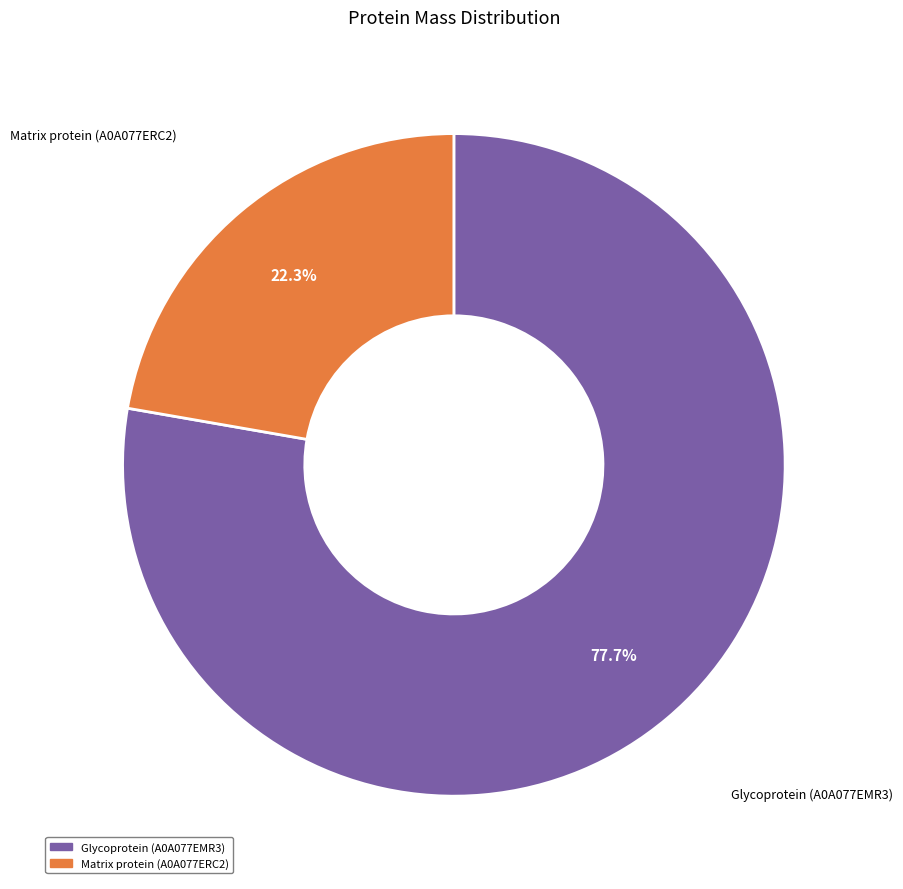

Which category has the biggest portion of the pie?

Glycoprotein (A0A077EMR3)